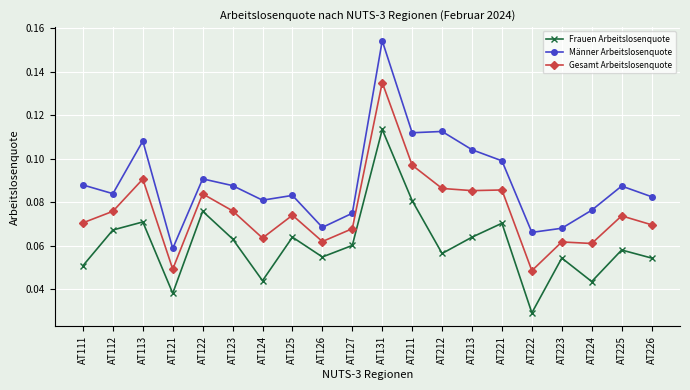

At which label does Gesamt Arbeitslosenquote reach its peak?

AT131